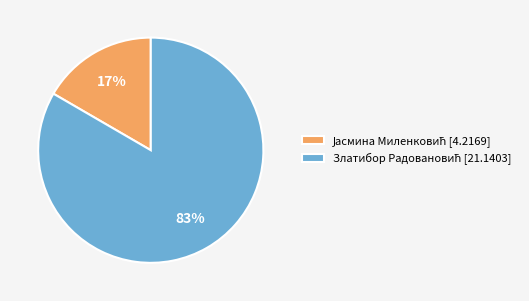

Does any single category account for the majority?

Yes